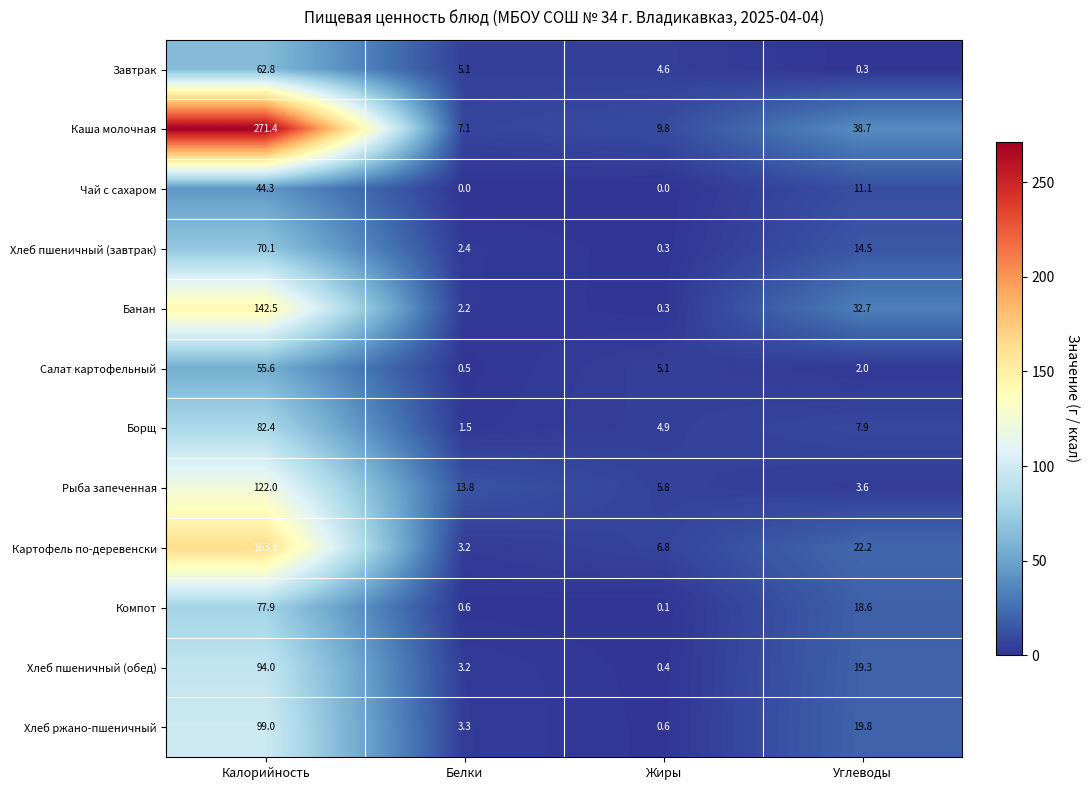

Count the number of categories in the chart.

4